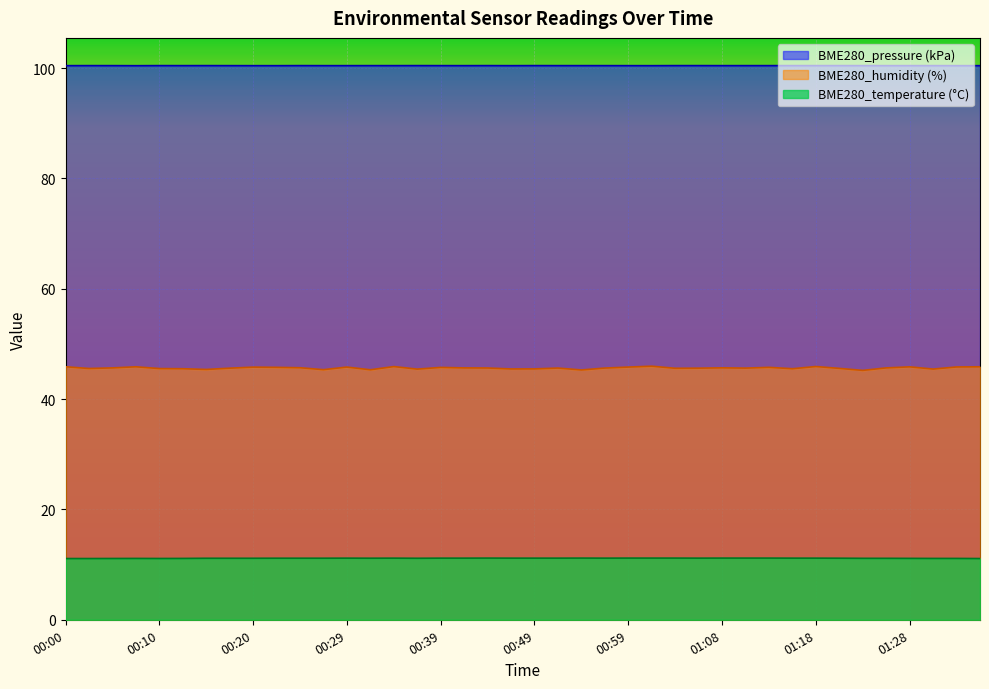

Between 00:27 and 01:30, which series saw the biggest shift?

BME280_humidity